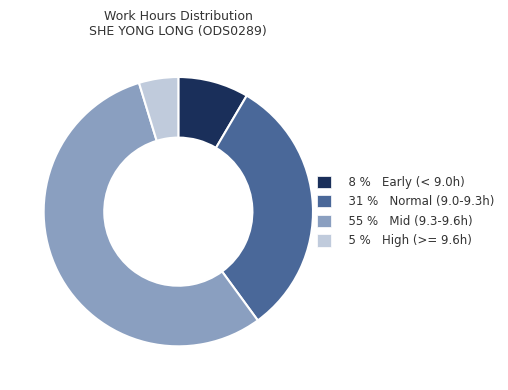

Is there any slice that represents more than half of the pie?

Yes